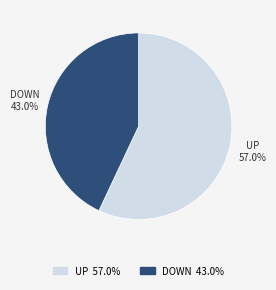

Is there any slice that represents more than half of the pie?

Yes